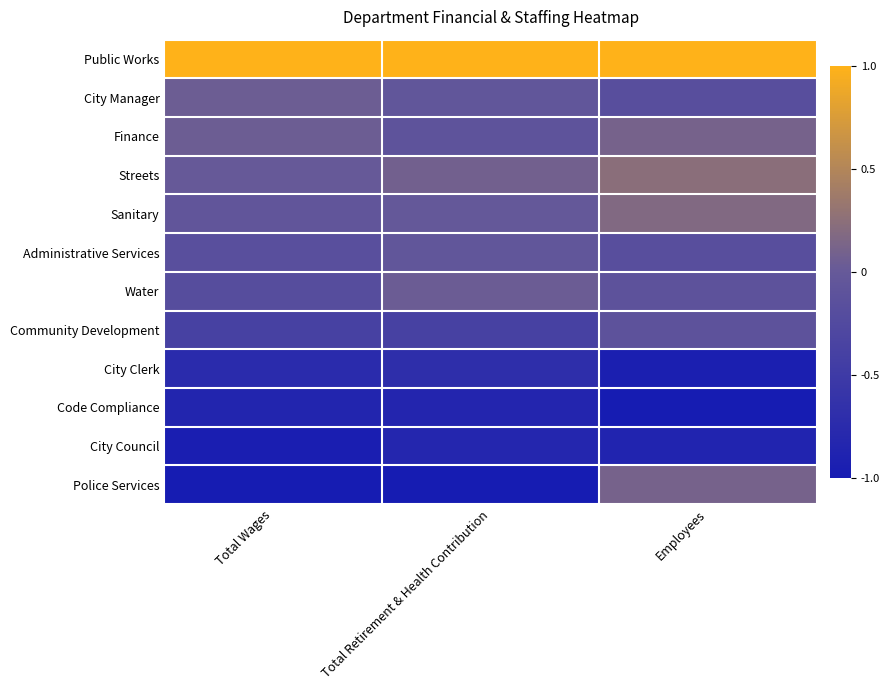

How many distinct data groups are displayed?

12